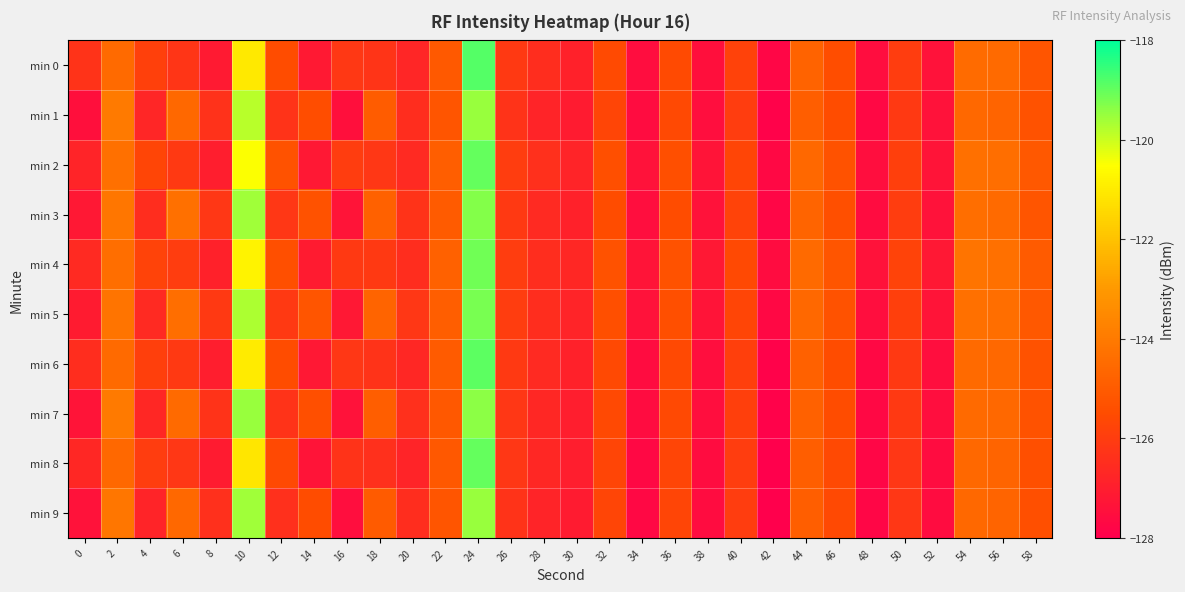

Which has a higher value, 12 or 0?

12